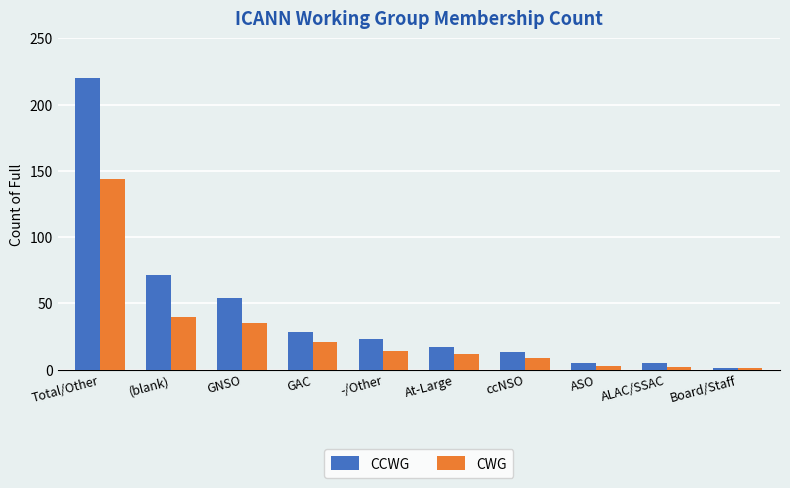

How many data points in CWG are less than 14?

5